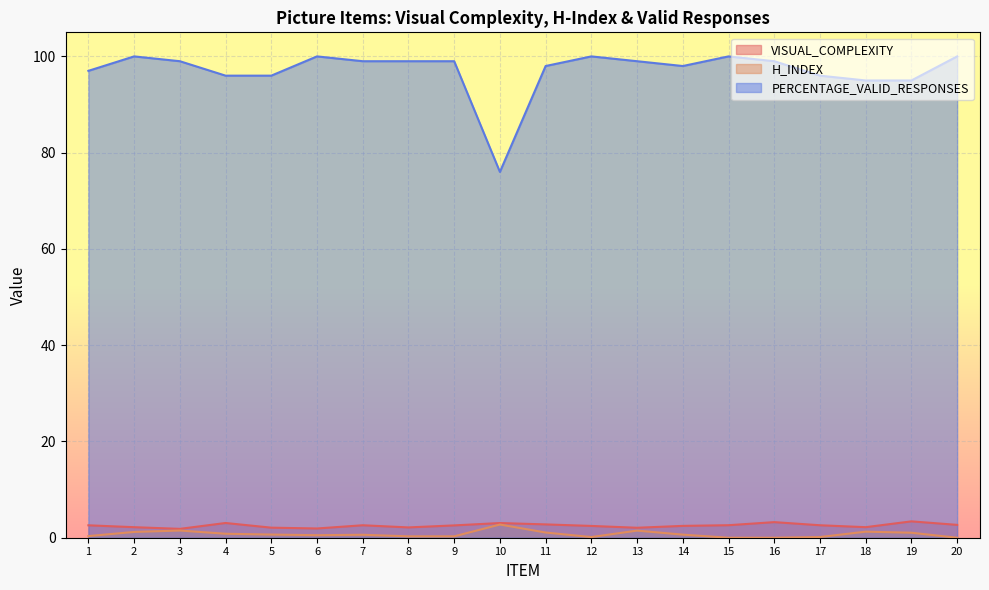

What are all the series names shown in the legend?

VISUAL_COMPLEXITY, H_INDEX, PERCENTAGE_VALID_RESPONSES